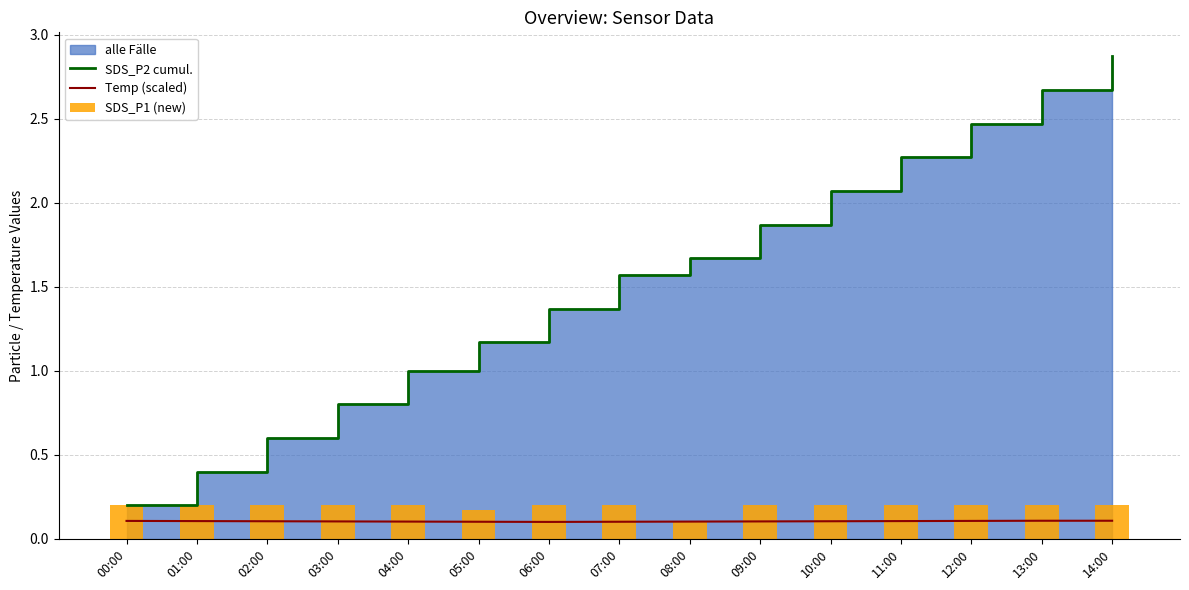

Read the SDS_P2 cumul. value at 09:00.

1.9